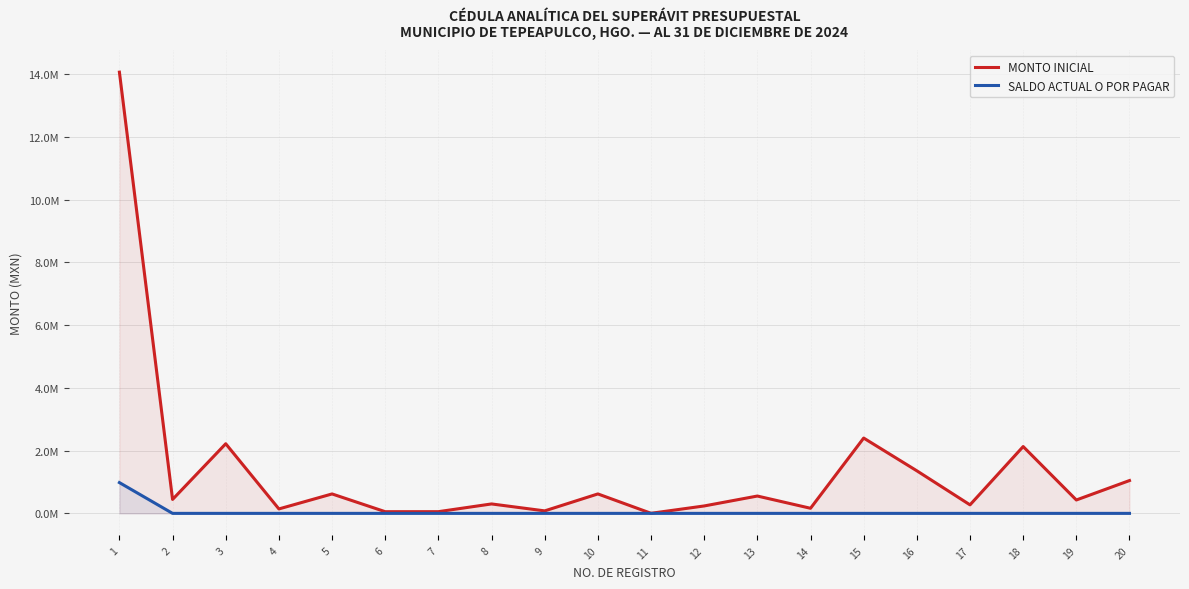

How many values in SALDO ACTUAL O POR PAGAR are above zero?

1